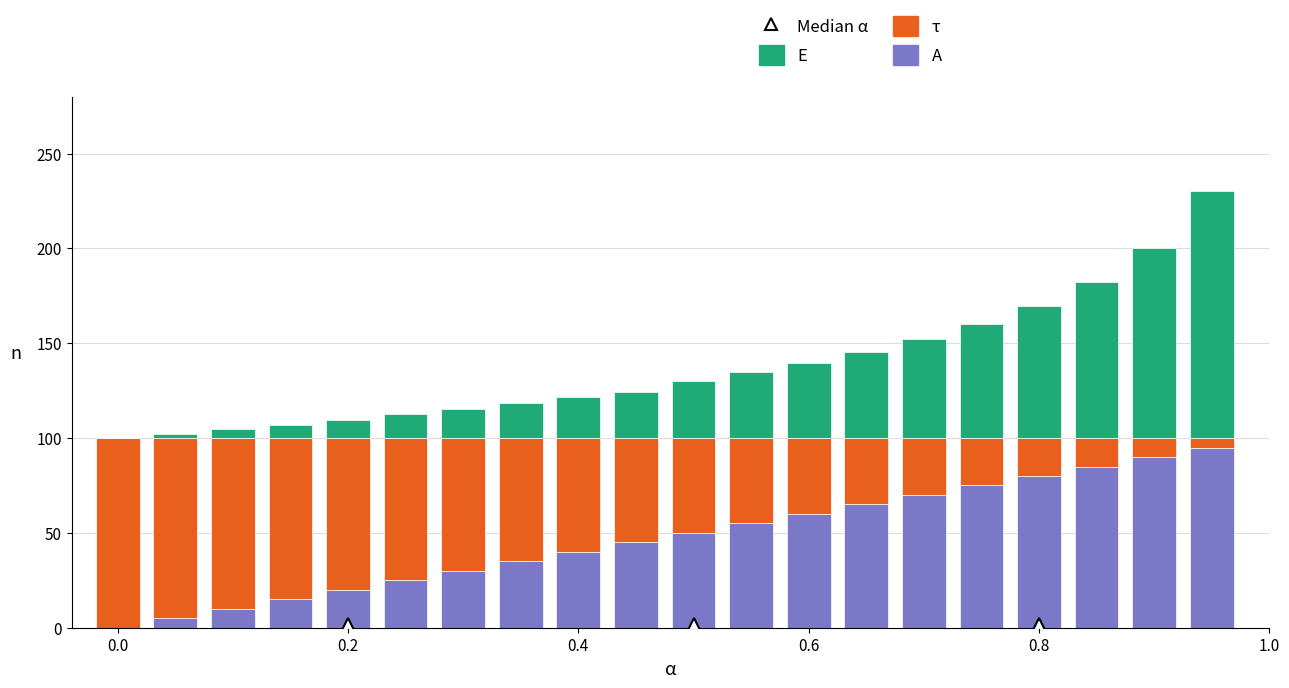

List the series in order of their overall mean, lowest first.

E, A, τ